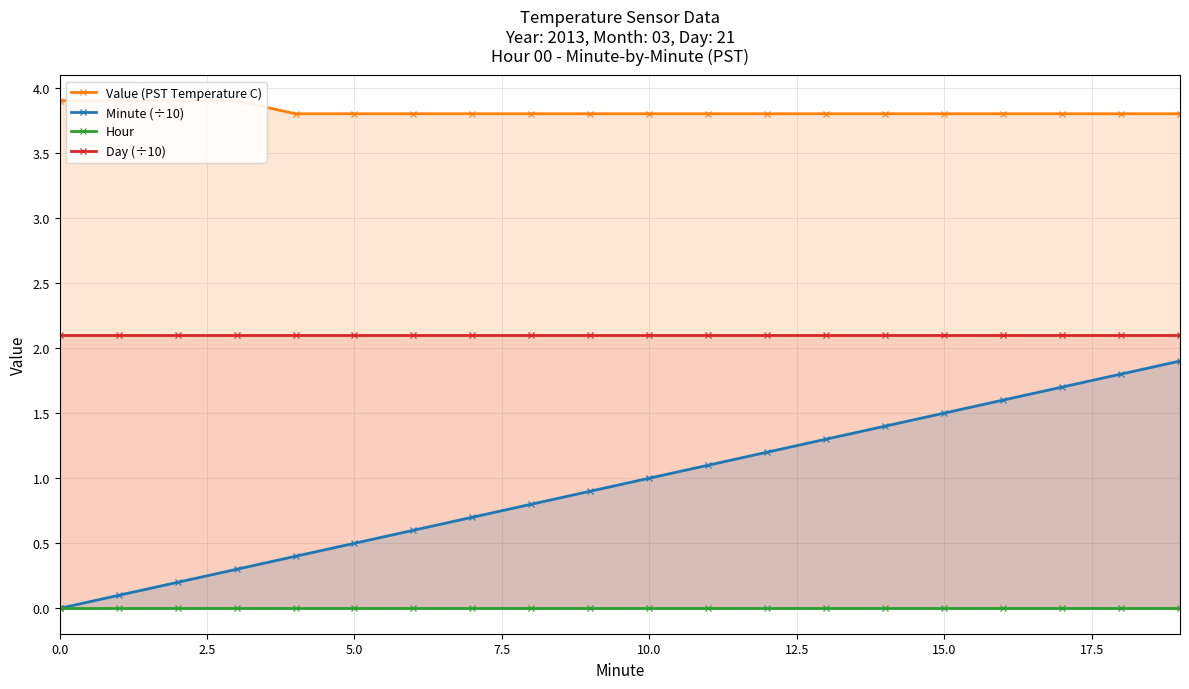

Is it true that Day (÷10) equals 1.4 at 12?

False